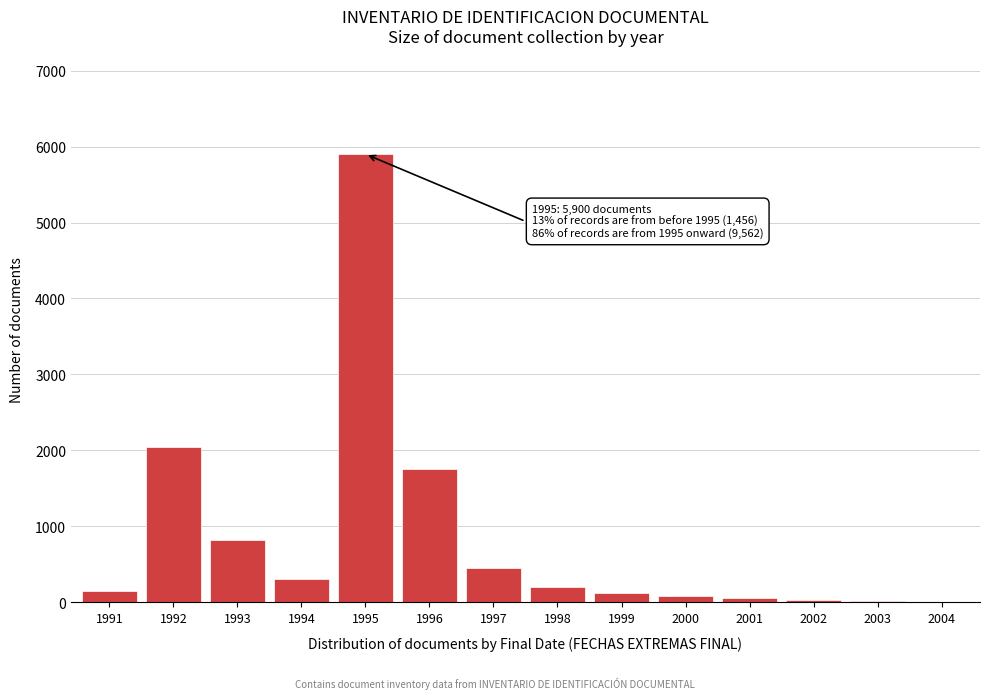

At which category does the chart reach its peak across all series?

1995